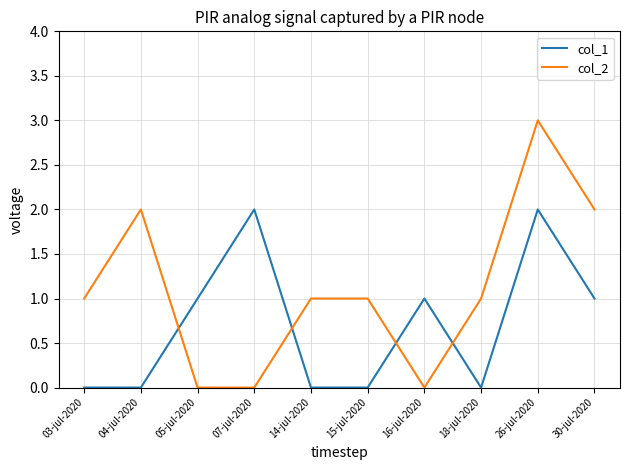

What is the difference between the second highest and second lowest values in the col_2 series?

2